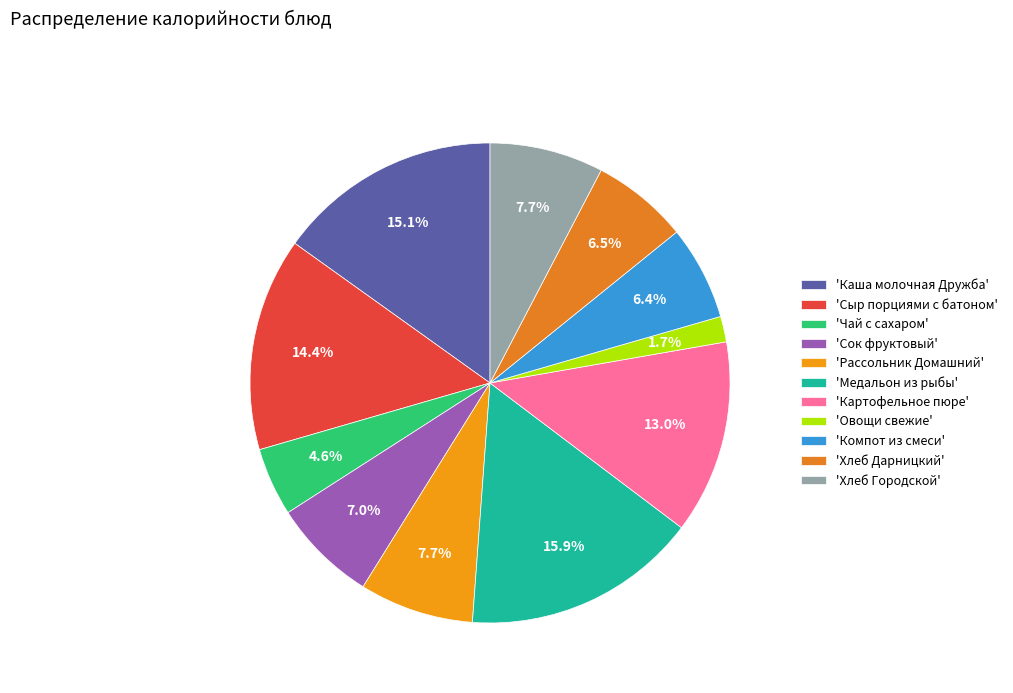

How many slices are in this pie chart?

11